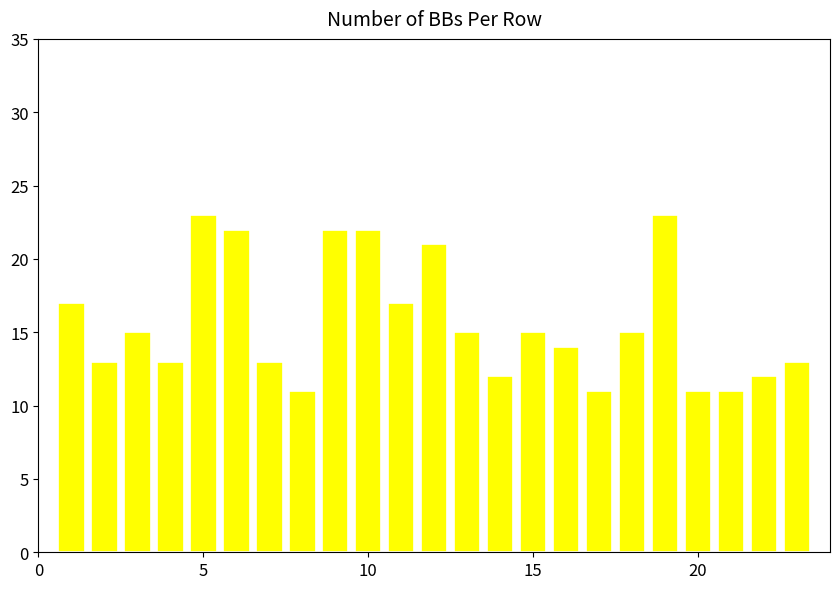

What is the sum of all values?

361